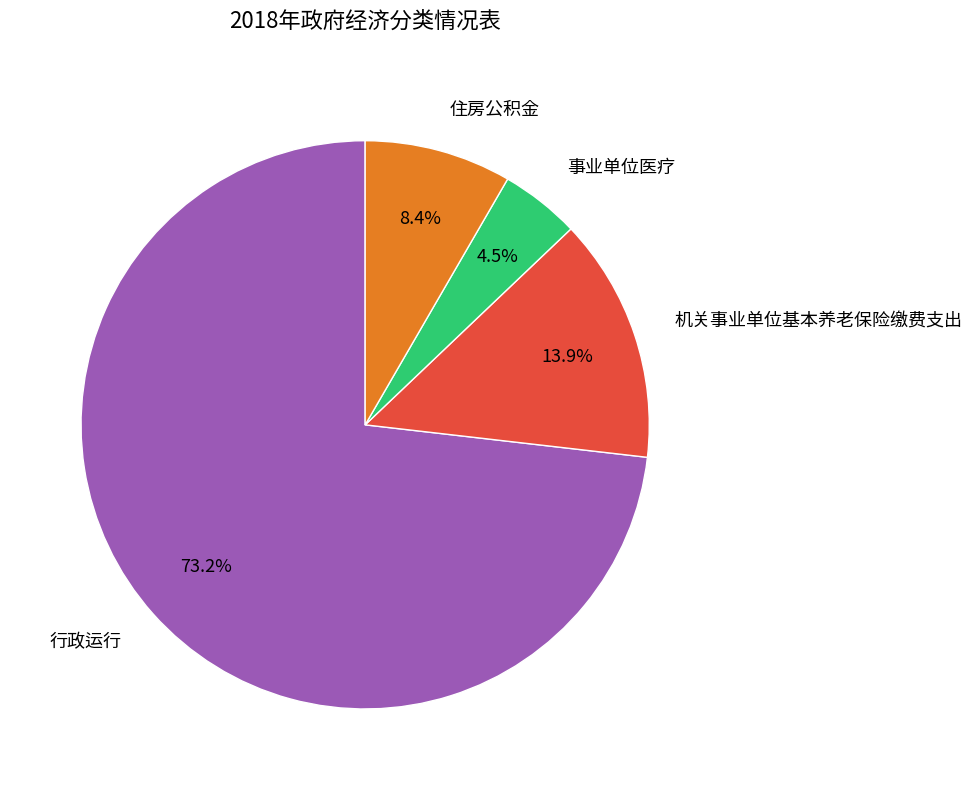

How many slices are in this pie chart?

4